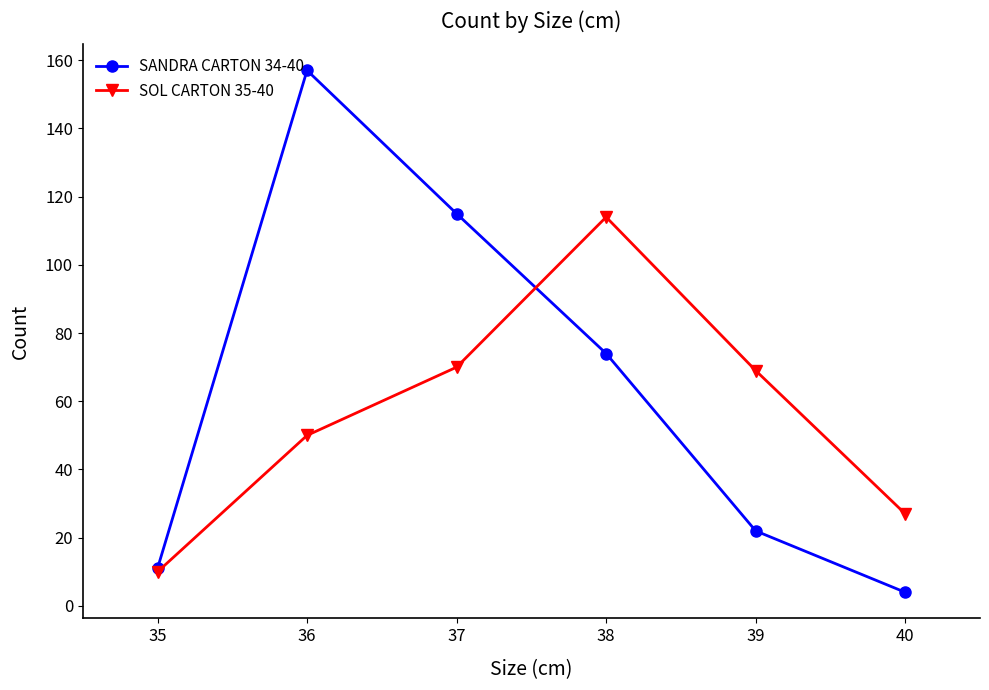

Rank the series by their maximum value, from lowest to highest.

SOL CARTON 35-40, SANDRA CARTON 34-40